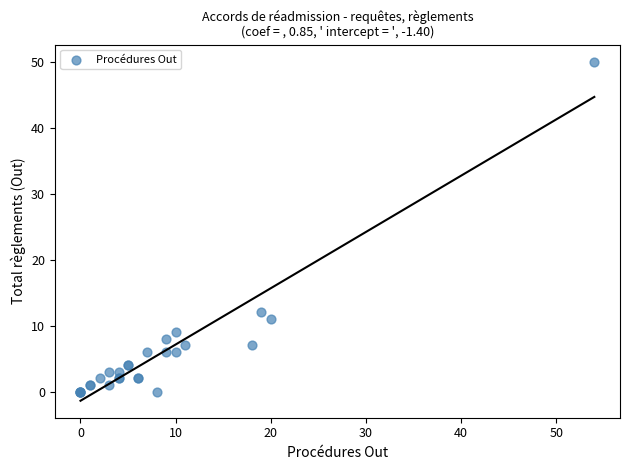

What Y value in the scatter plot is closest to 25?

12